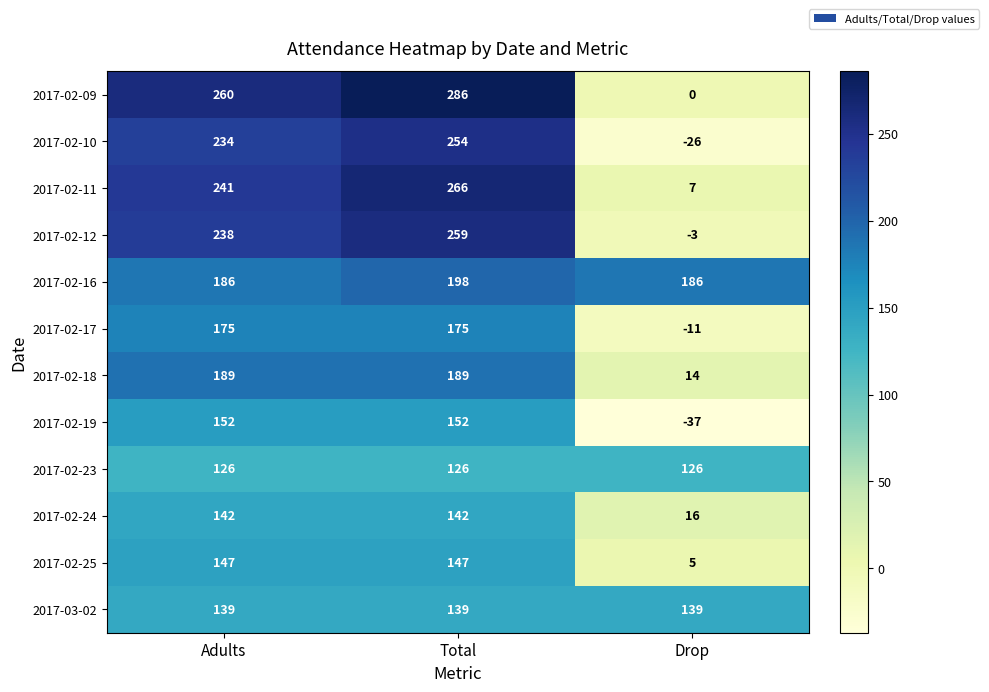

What is the total value across all series at Total?

2333